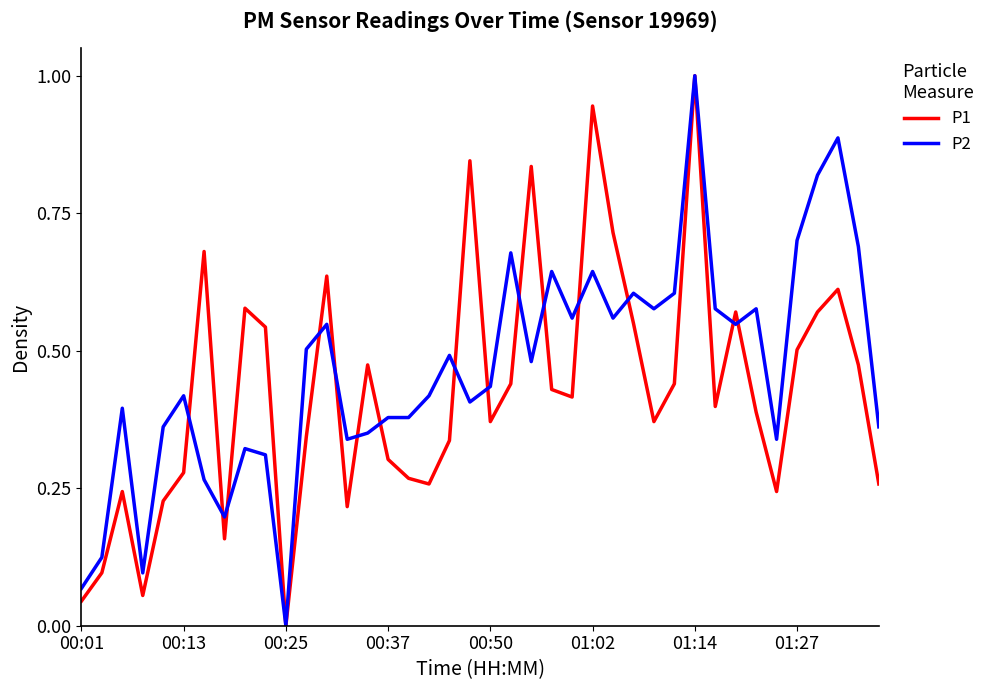

What is the maximum value shown in the chart?

1.0